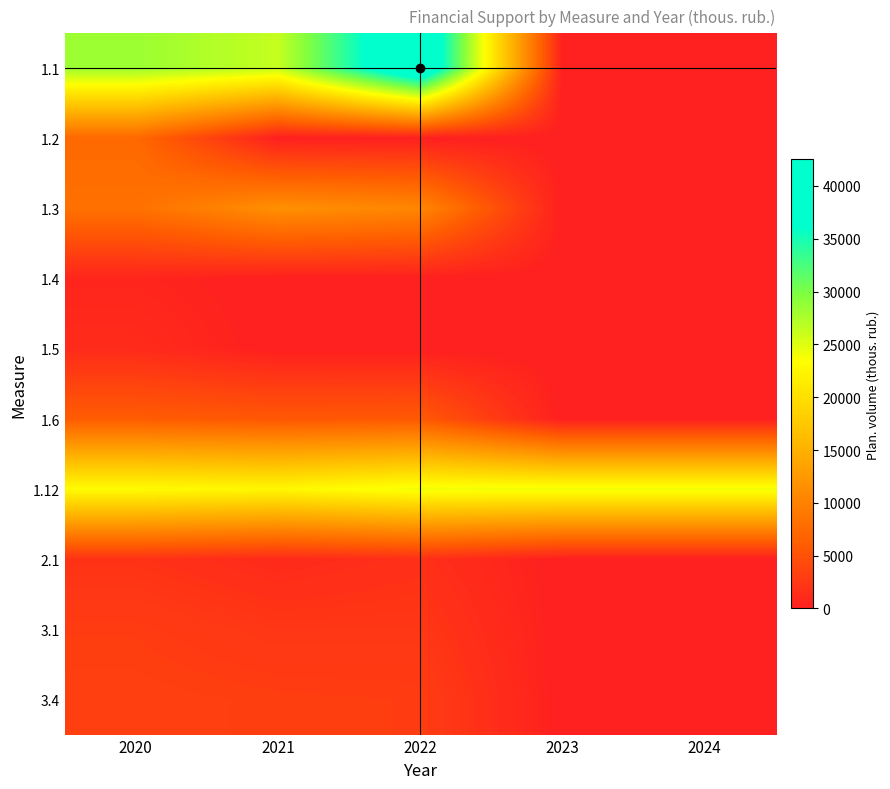

At how many categories does at least one series exceed 40239?

1